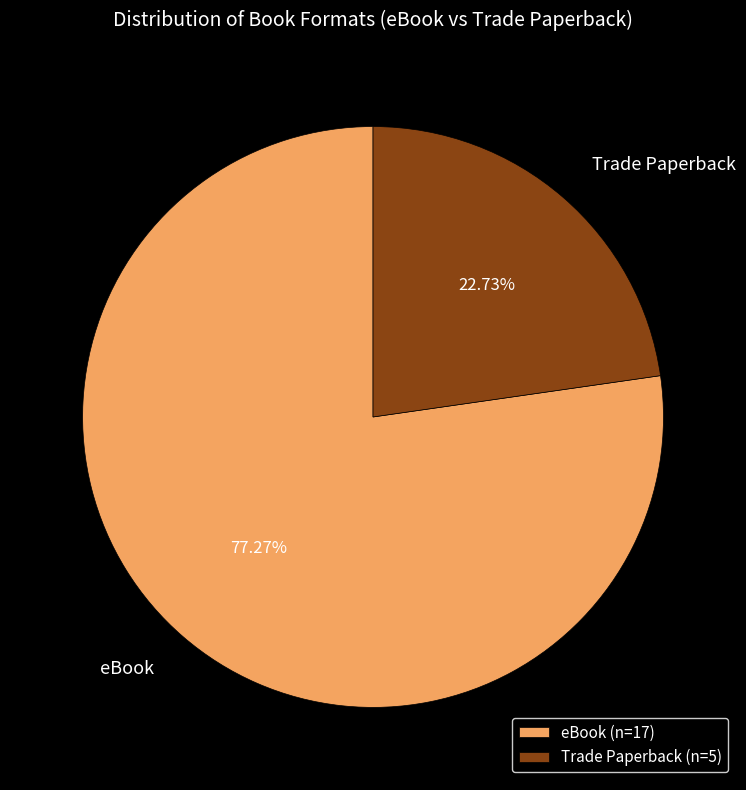

How many segments does this pie chart have?

2